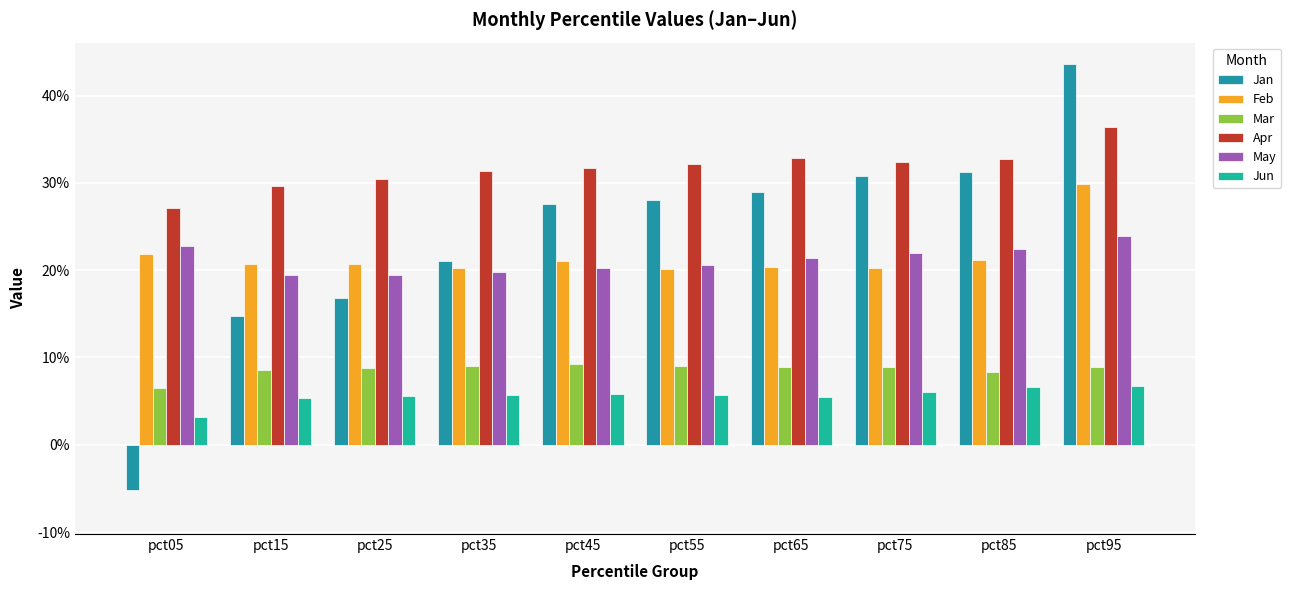

At which category is the sum across all series the highest?

pct95